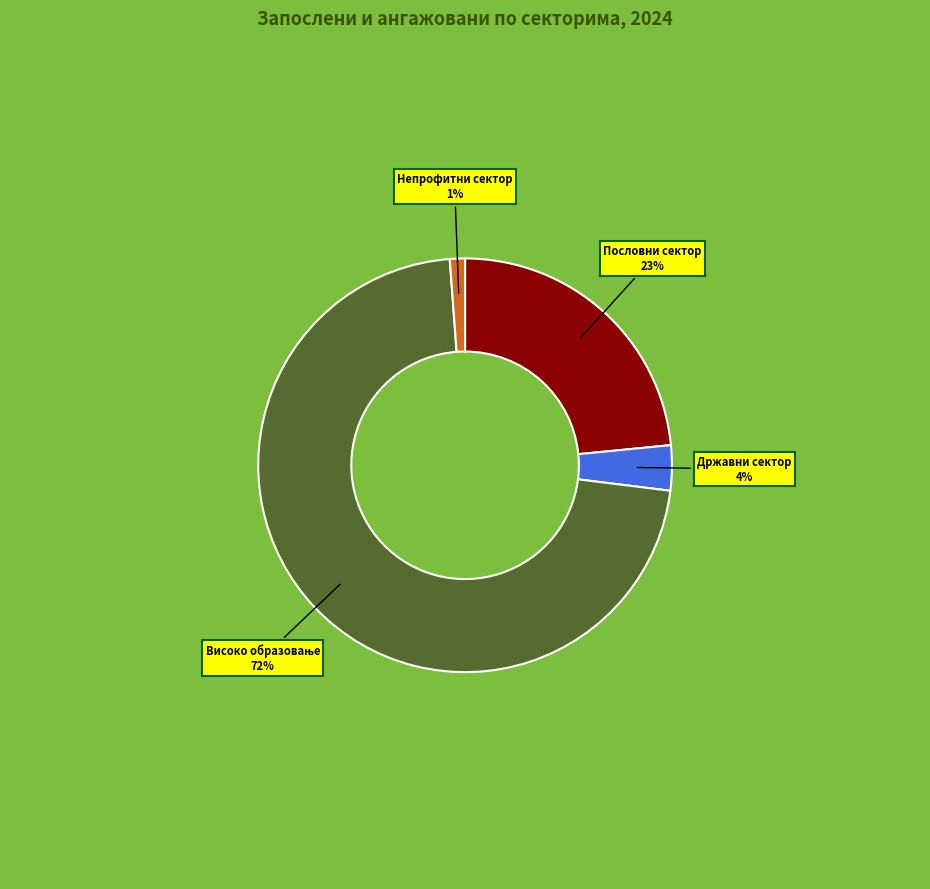

Does any single category account for the majority?

Yes